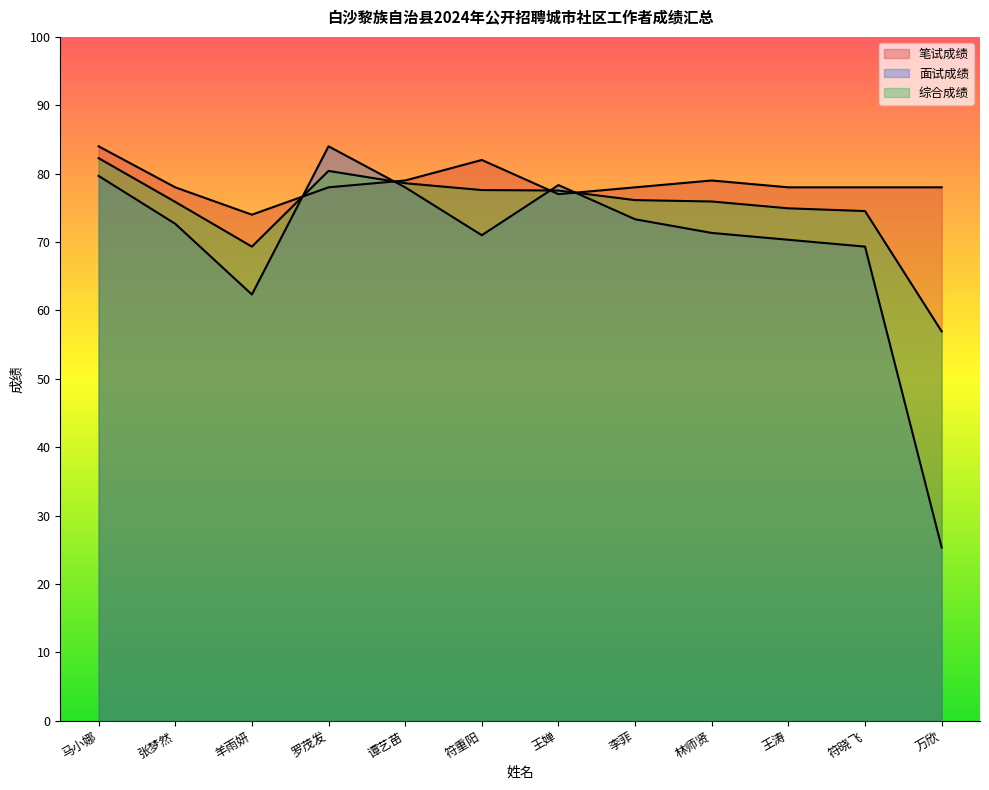

The 综合成绩 series shows 50.3 at 罗茂发. True or false?

False